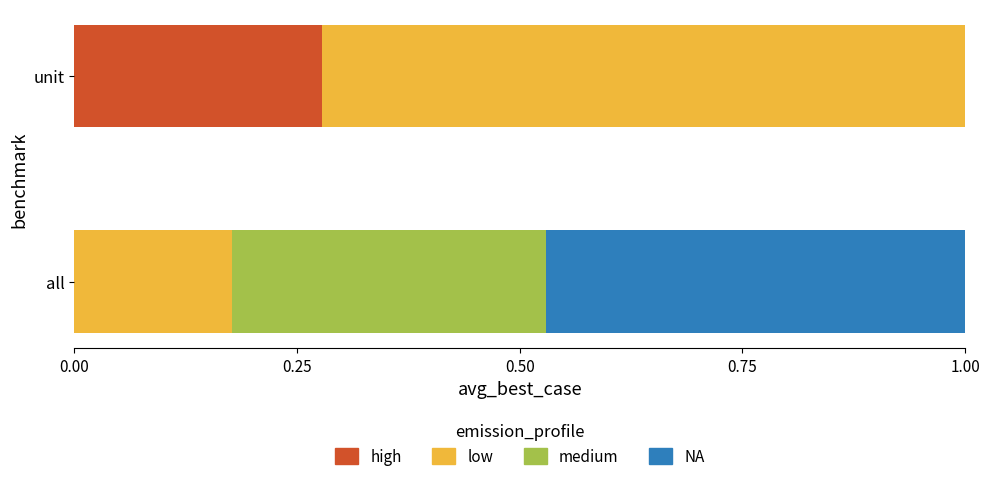

What is the total value across all series at unit?

1.0